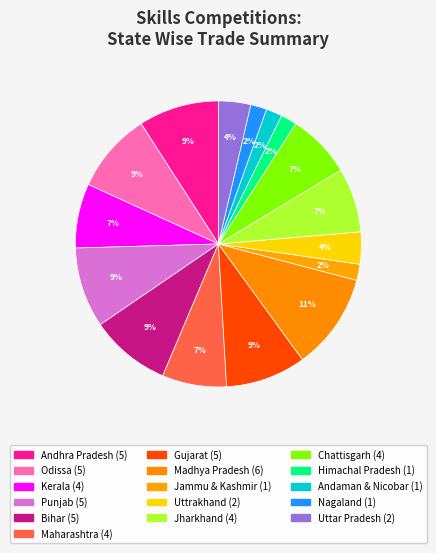

What is the ratio of the value at Jharkhand to the value at Andaman & Nicobar?

4.0